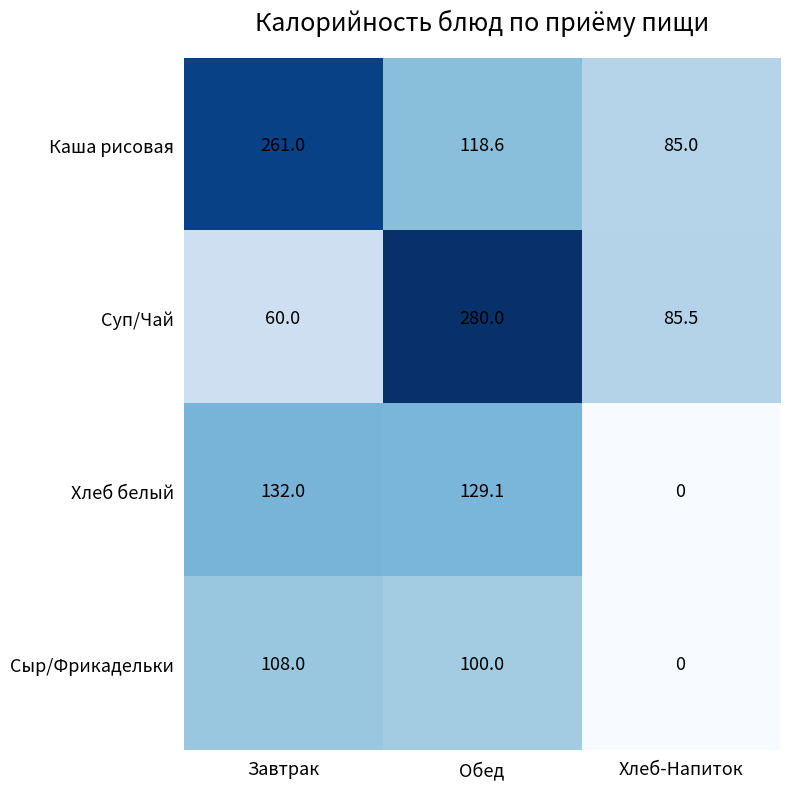

Which series changed the most between Завтрак and Хлеб-Напиток?

Каша рисовая